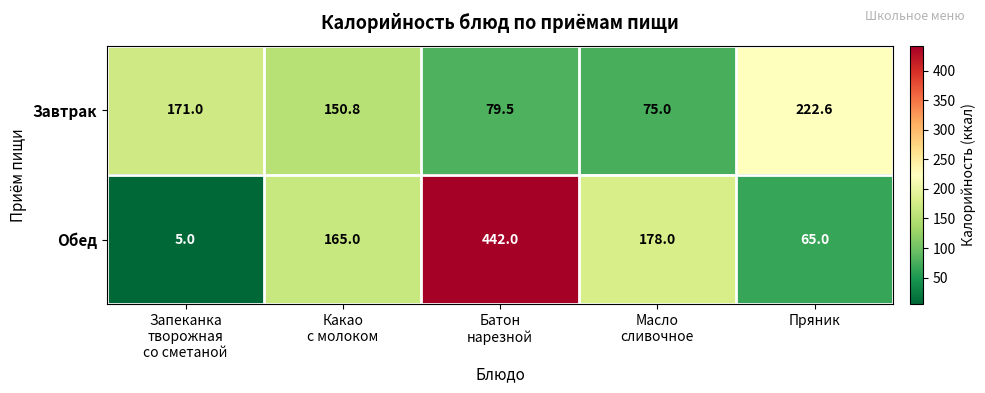

Reading left to right, transcribe all the data shown in this chart.

Завтрак: 171.0	150.8	79.5	75.0	222.6
Обед: 5.0	165.0	442.0	178.0	65.0